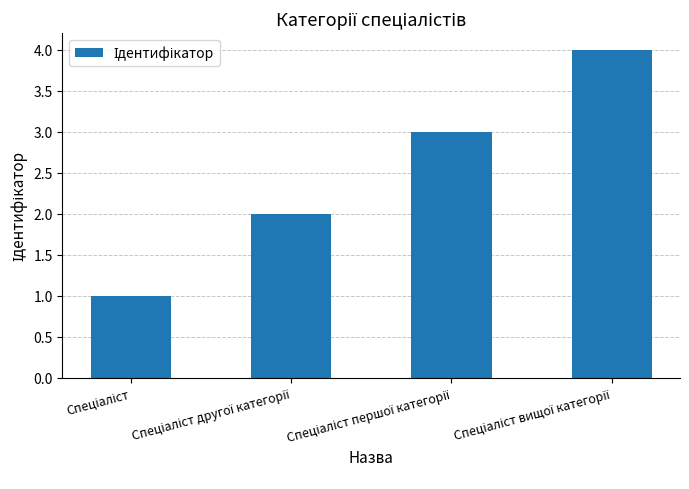

Reading left to right, transcribe all the data shown in this chart.

1	2	3	4